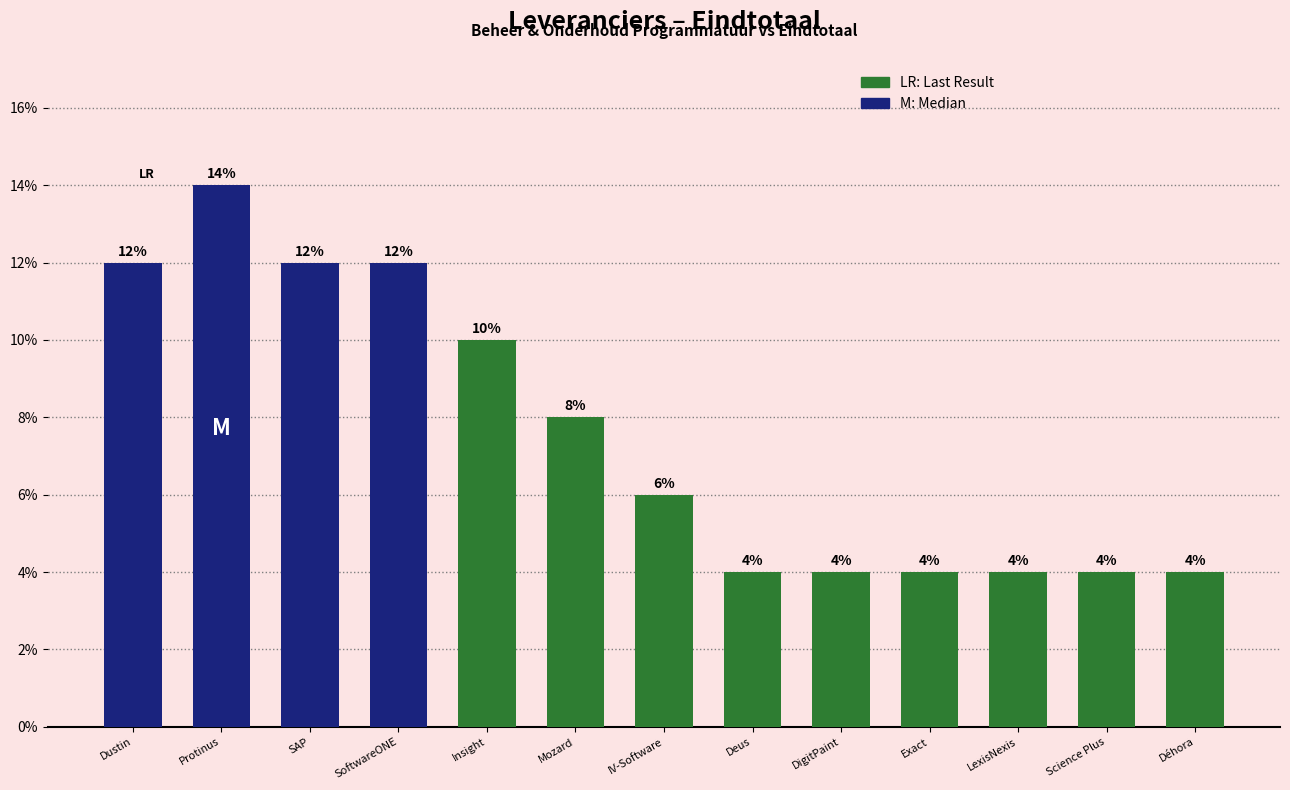

What is the ratio of the value at Science Plus to the value at Exact?

1.0